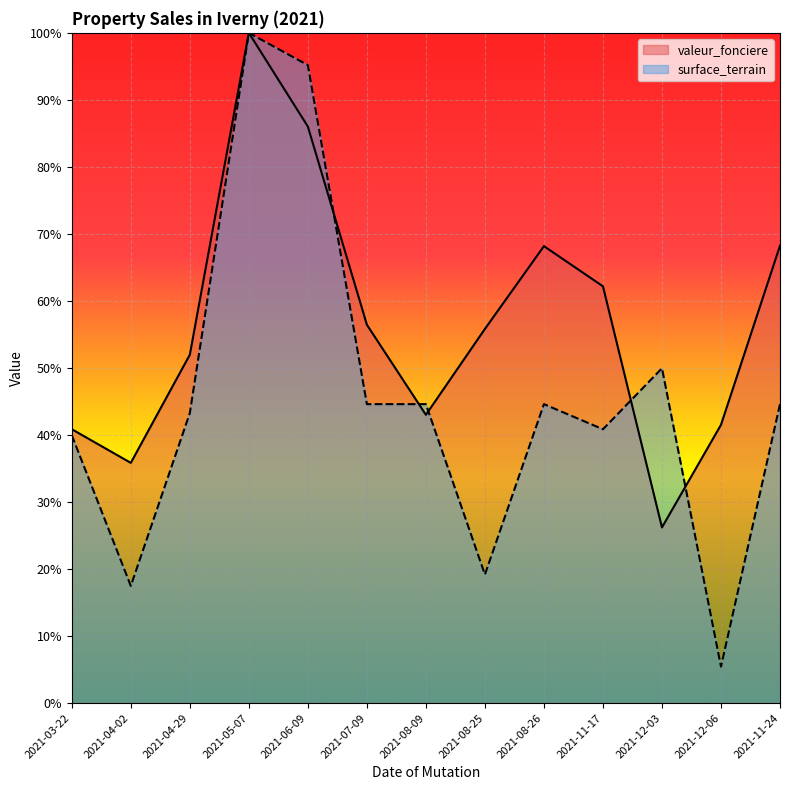

Where do surface_terrain and valeur_fonciere first cross each other?

2021-06-09 and 2021-07-09